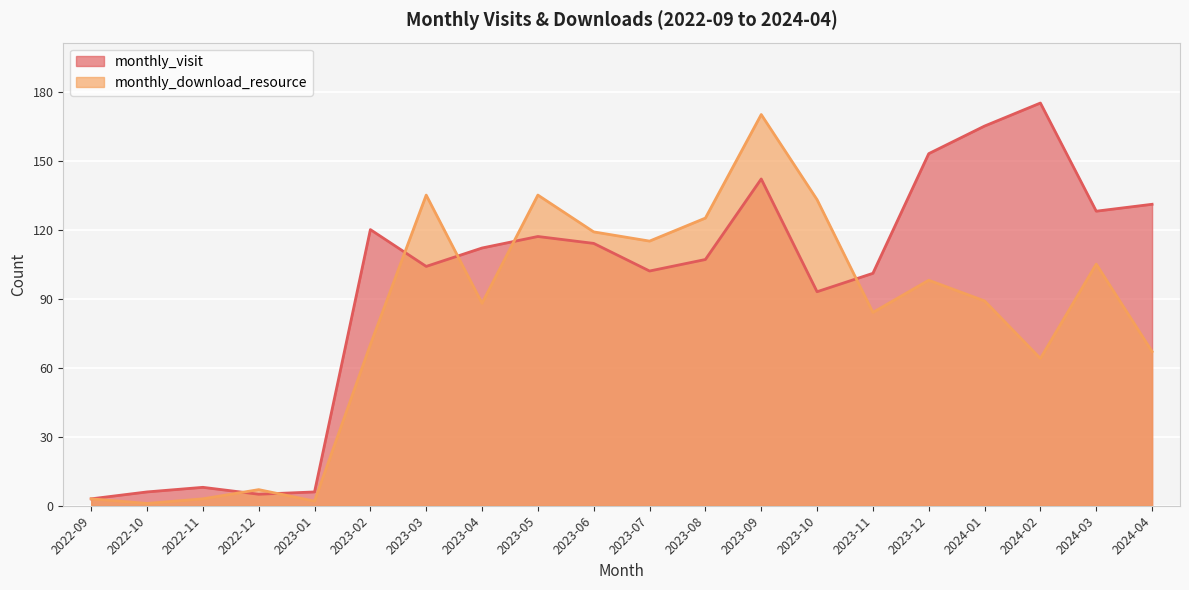

Which category has the highest value across all series?

2024-02